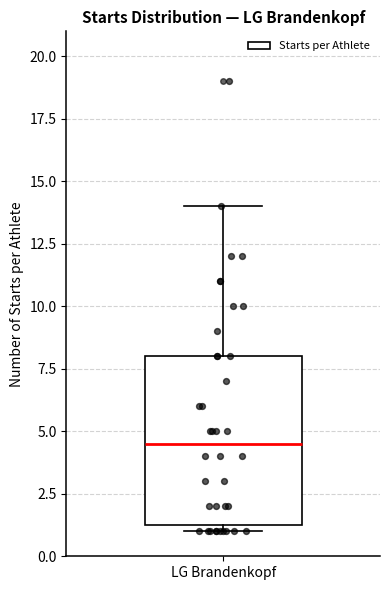

Read this box plot against the y-axis: the position of the median line, the range covered by the box, and the ends of both whiskers. The values are not printed on the chart, so give them approximately, as read against the axis.

median 4.5, box 1.5 to 8.0, whiskers 1.0 to 14.0